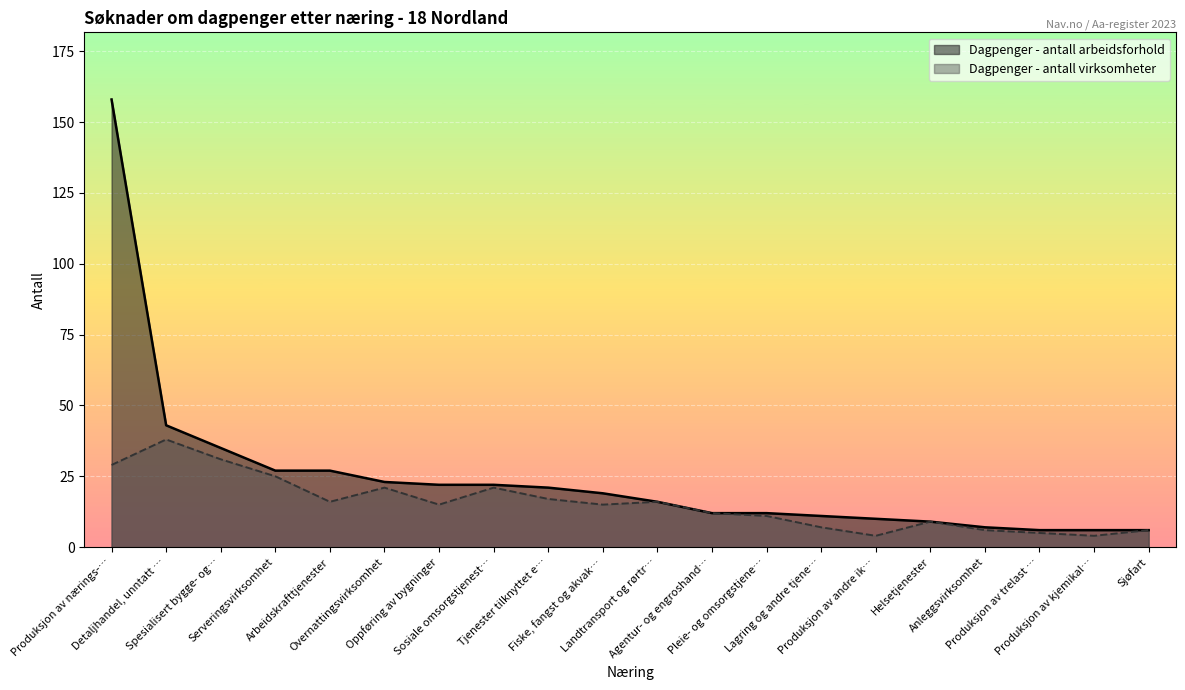

The Dagpenger - antall virksomheter series shows 3 at Fiske, fangst og akvak…. True or false?

False